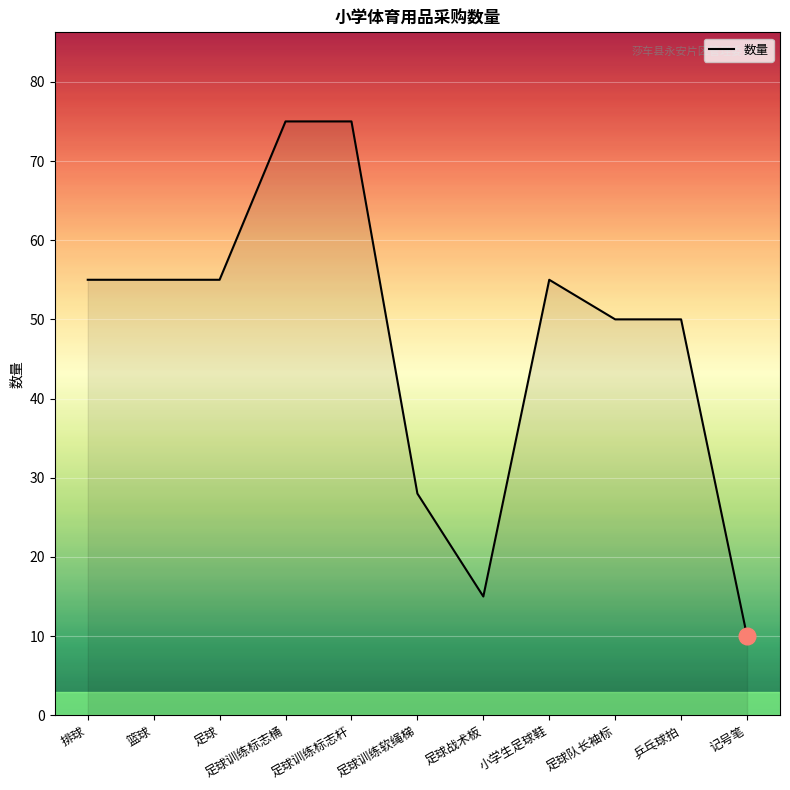

What is the difference between the maximum and minimum values?

65